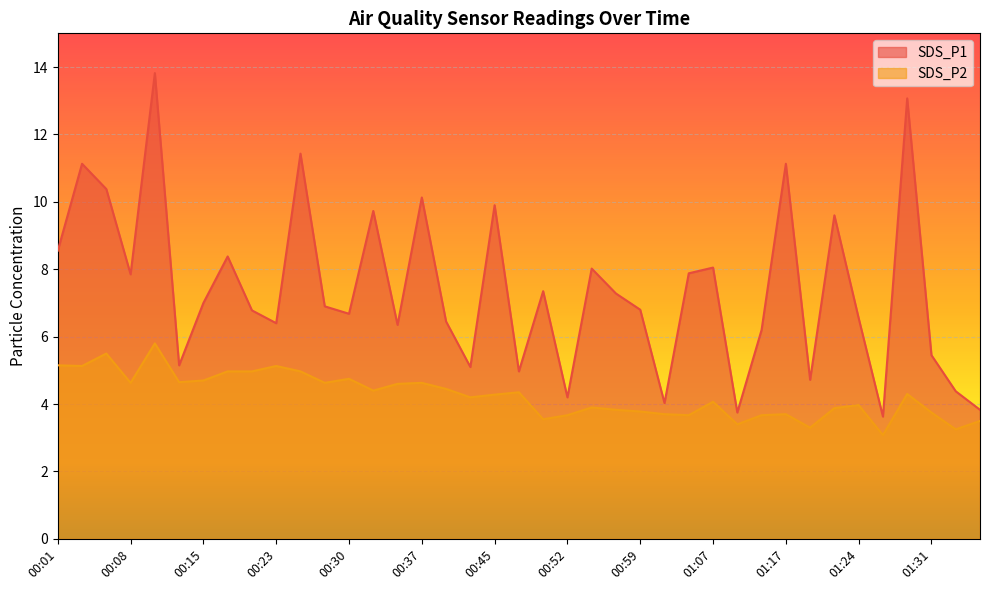

The value of SDS_P2 at 00:42 is 7.5. True or false?

False